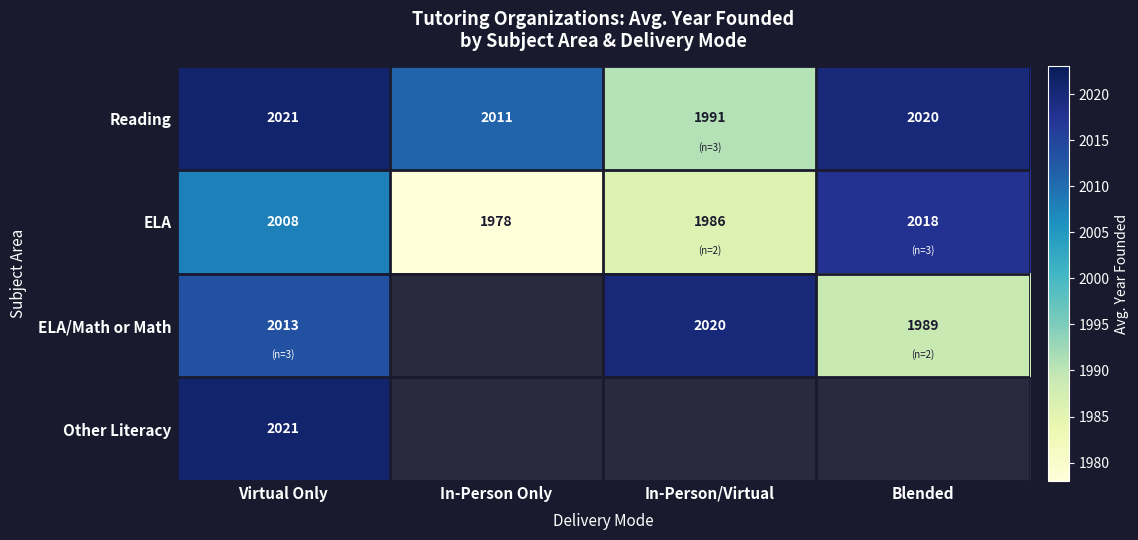

What is the difference between the maximum and minimum values in the ELA series?

40